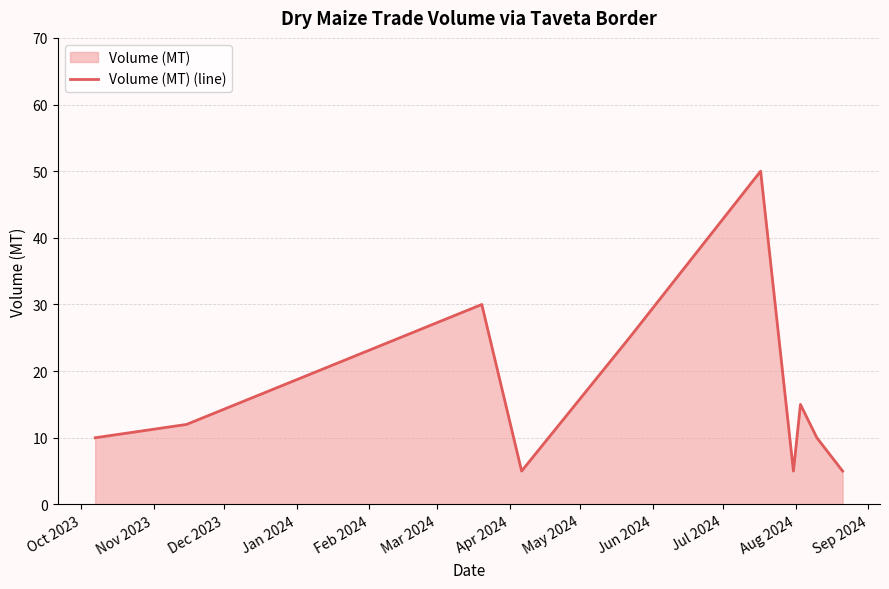

What is the difference between the maximum and minimum values?

45